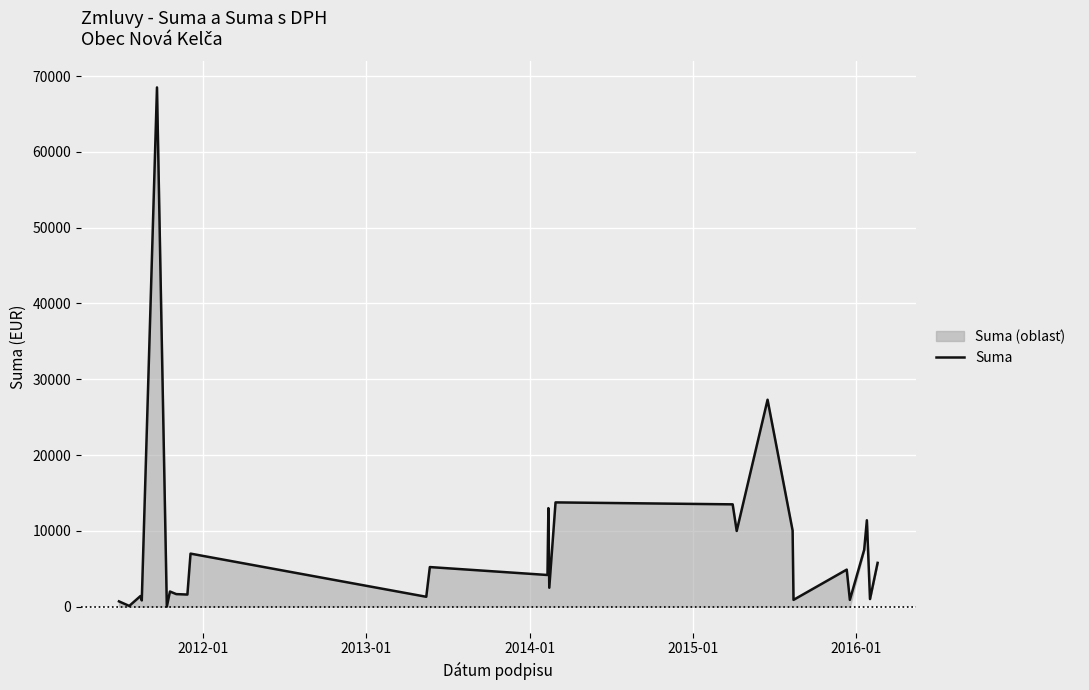

What is the difference between the maximum and minimum values?

68494.4